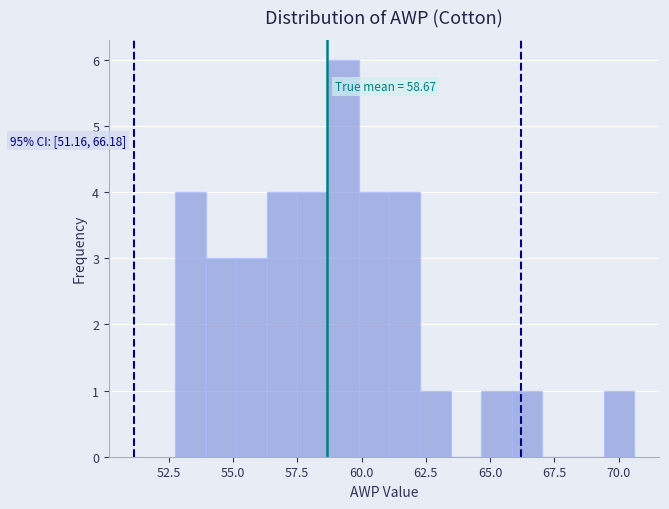

Read against the x-axis, roughly where is the centre of the tallest bar?

59.5